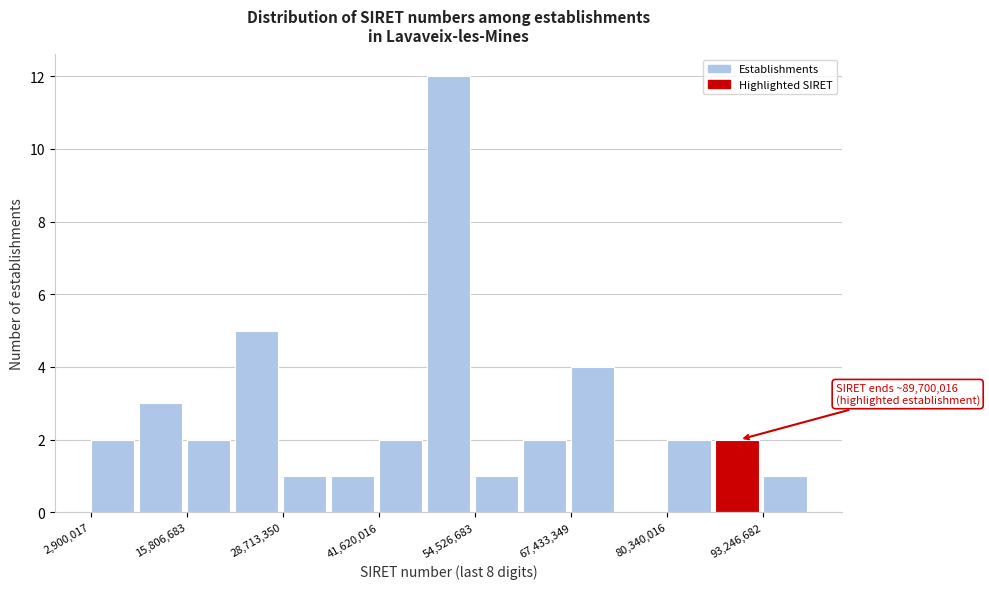

Read against the x-axis, roughly where is the centre of the tallest bar?

50000000